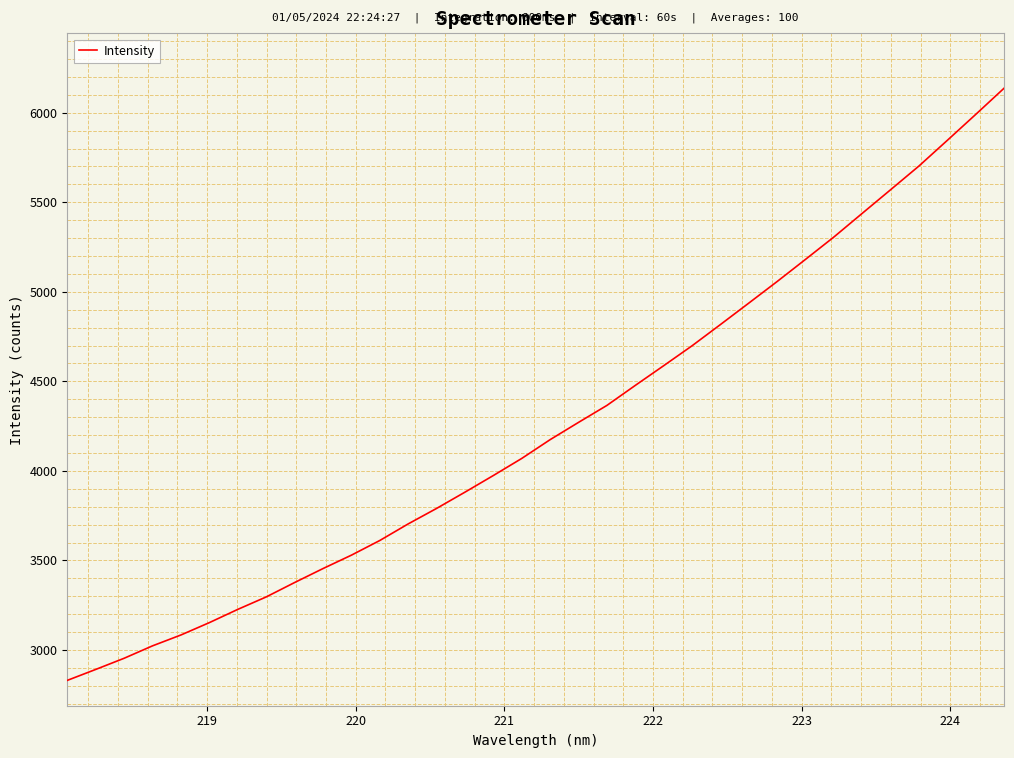

What is the minimum value shown in the chart?

2830.2